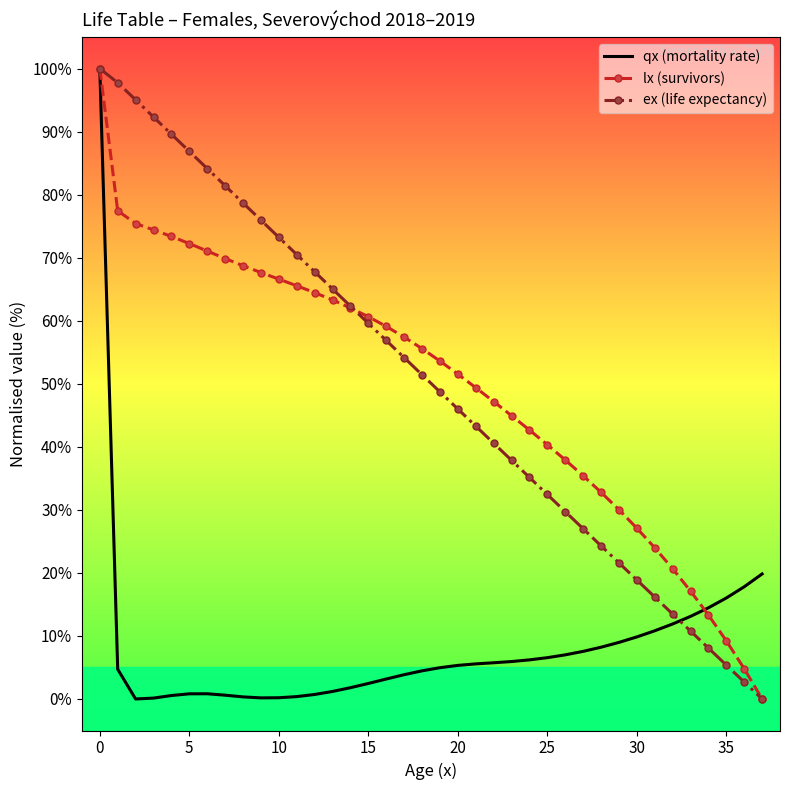

What is the maximum value shown in the chart?

100.0